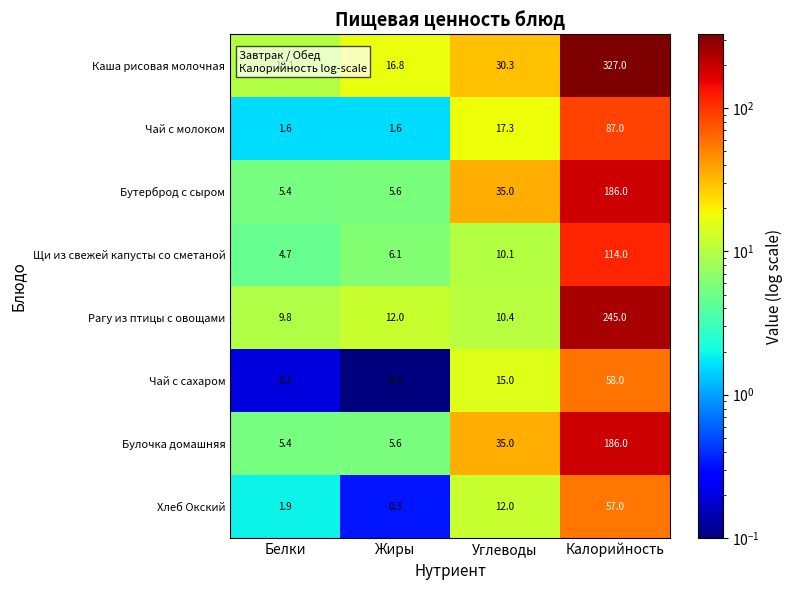

Which series has the largest range (max minus min)?

Каша рисовая молочная